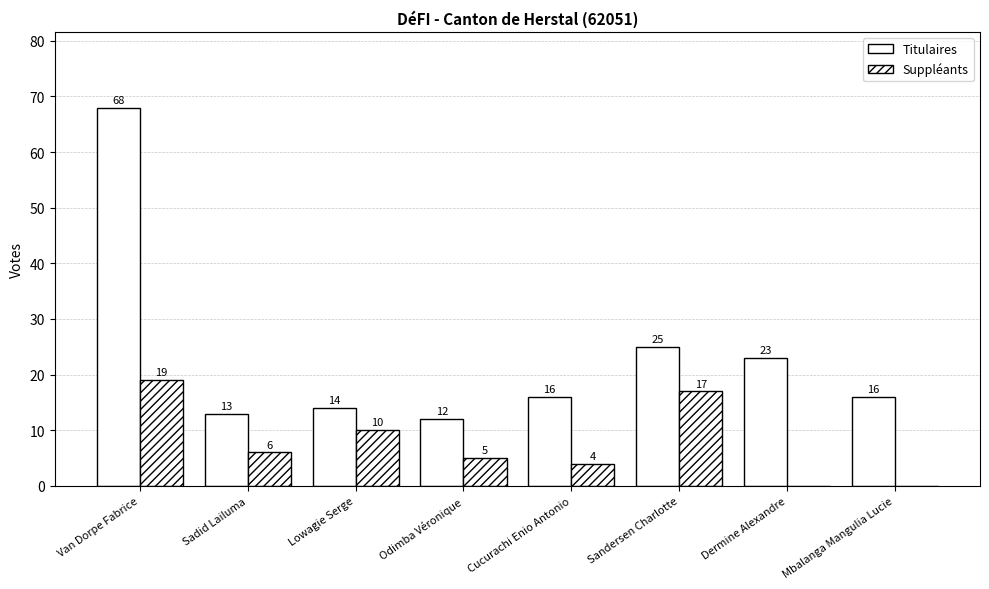

Does the chart contain stacked bars?

No